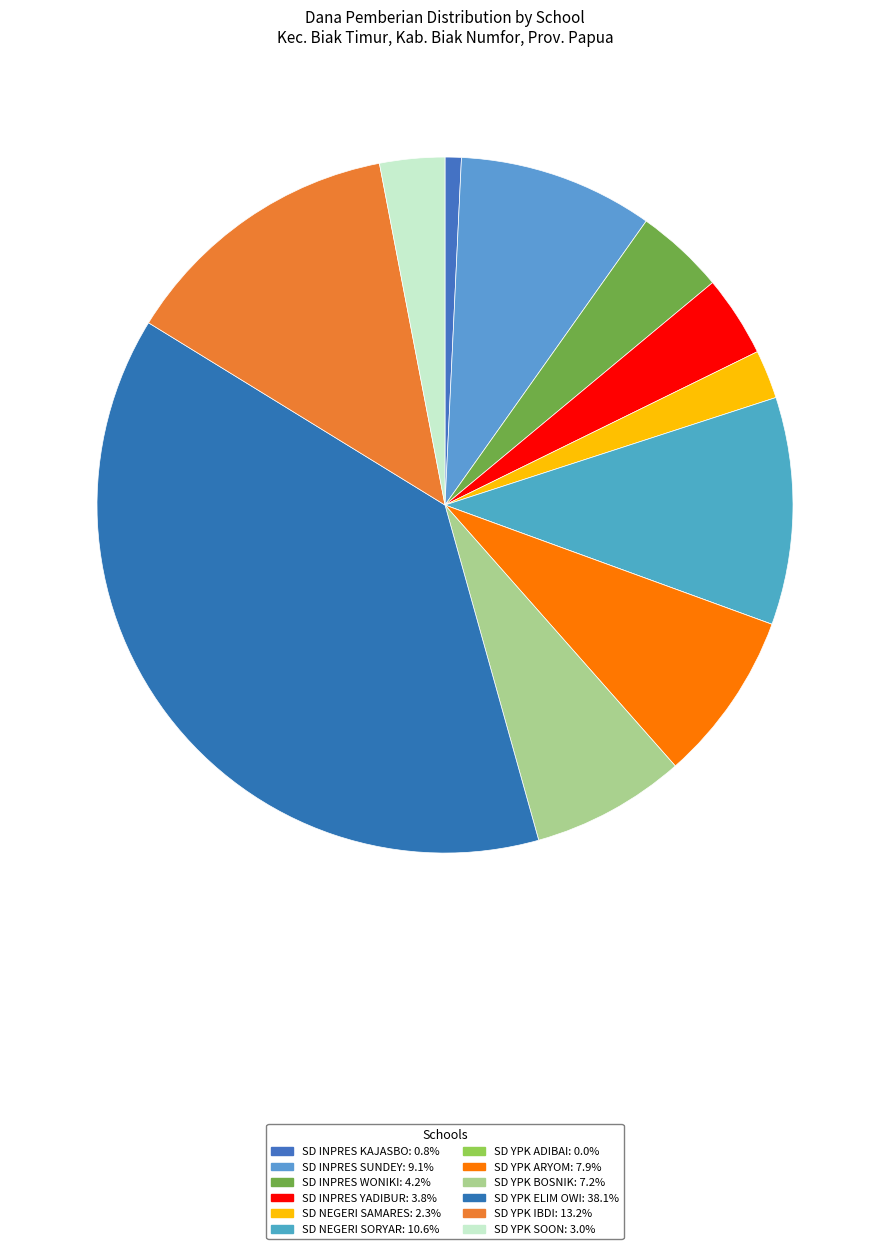

To the nearest percent, what is the combined percentage of SD INPRES WONIKI and SD YPK SOON?

7%